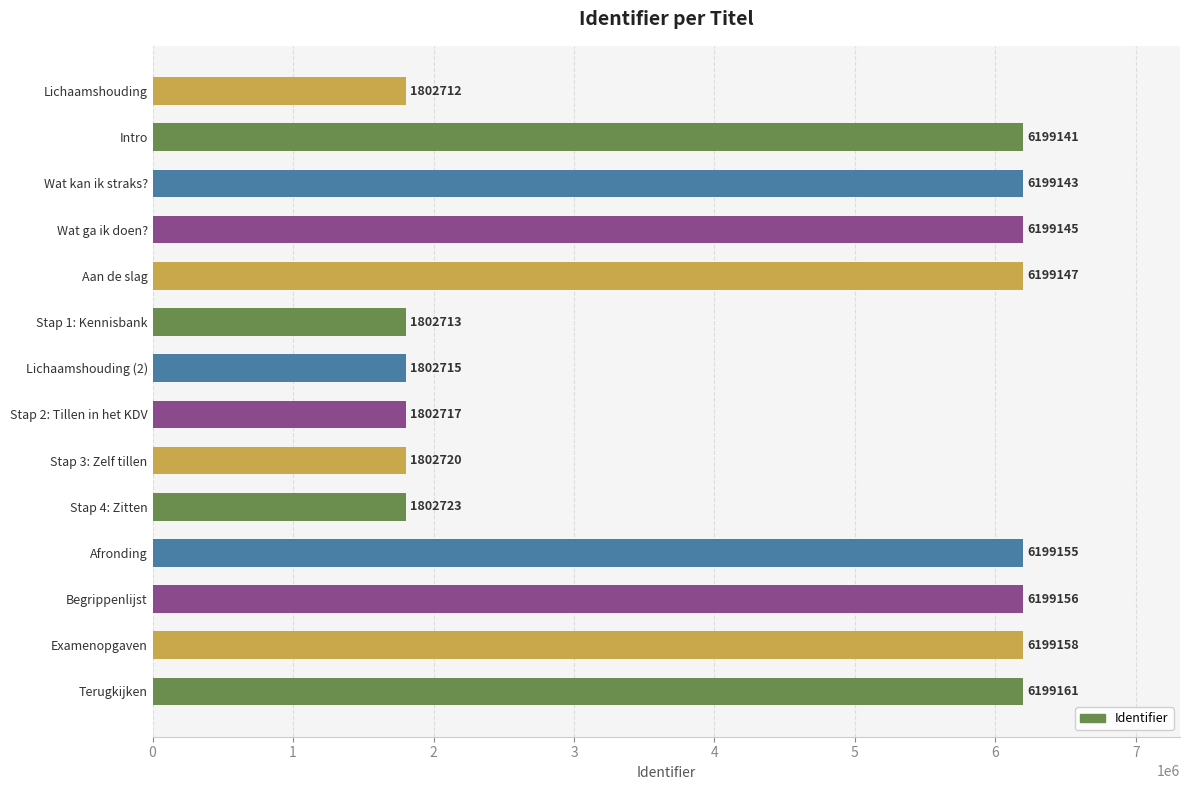

Reading top to bottom, list all the values displayed in this chart.

1802712	6199141	6199143	6199145	6199147	1802713	1802715	1802717	1802720	1802723	6199155	6199156	6199158	6199161